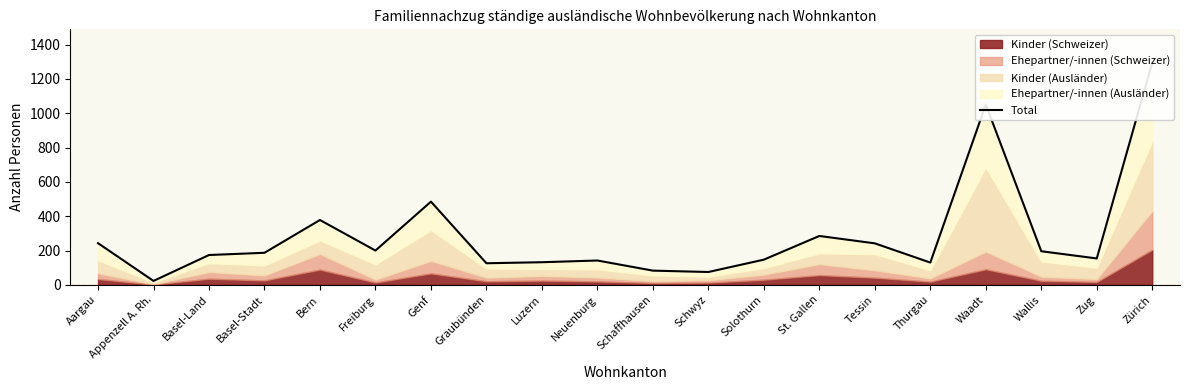

What is the greatest value displayed?

1295